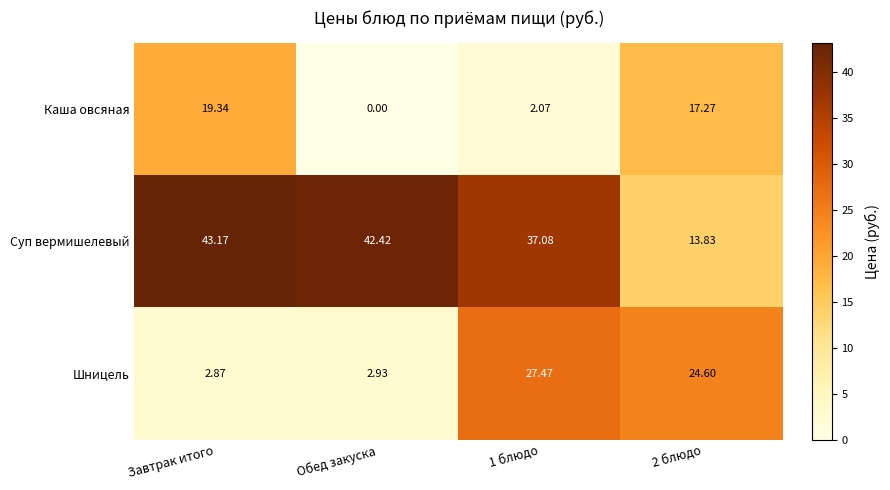

What is the maximum value shown in the chart?

43.2